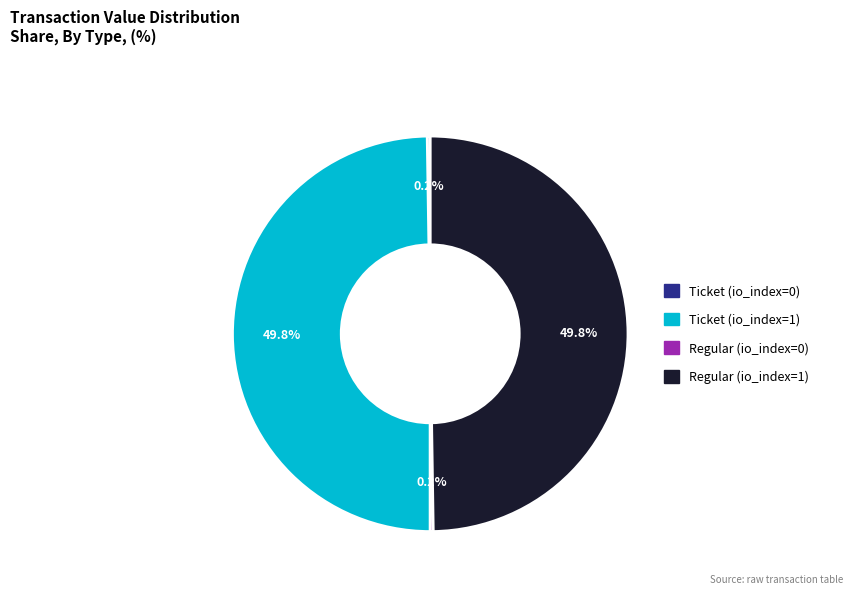

Approximately how many times larger is the value at Ticket (io_index=1) compared to Regular (io_index=1)?

1.0